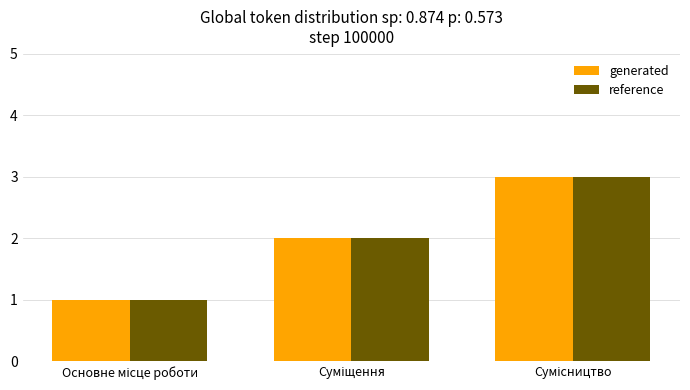

What is the sum of all generated values?

6